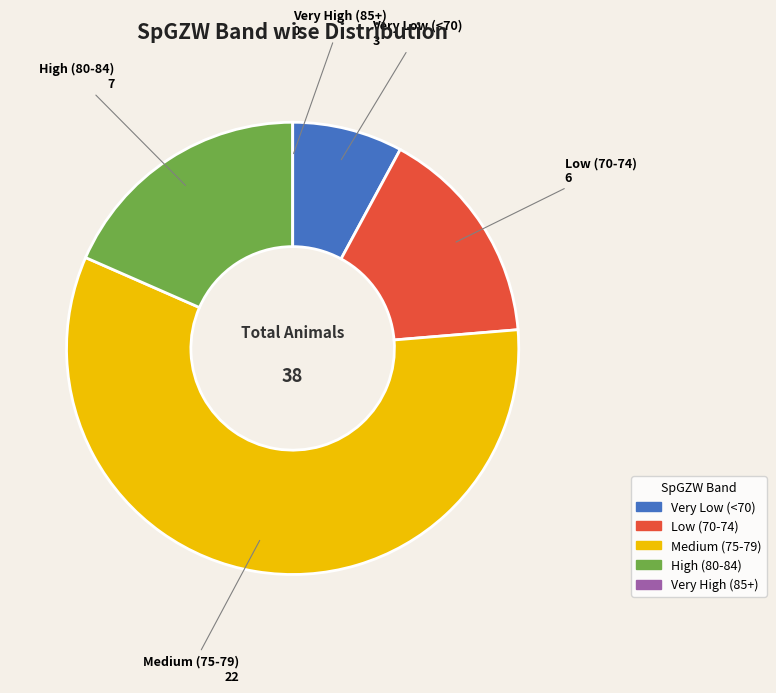

Which category has the biggest portion of the pie?

Medium (75-79)